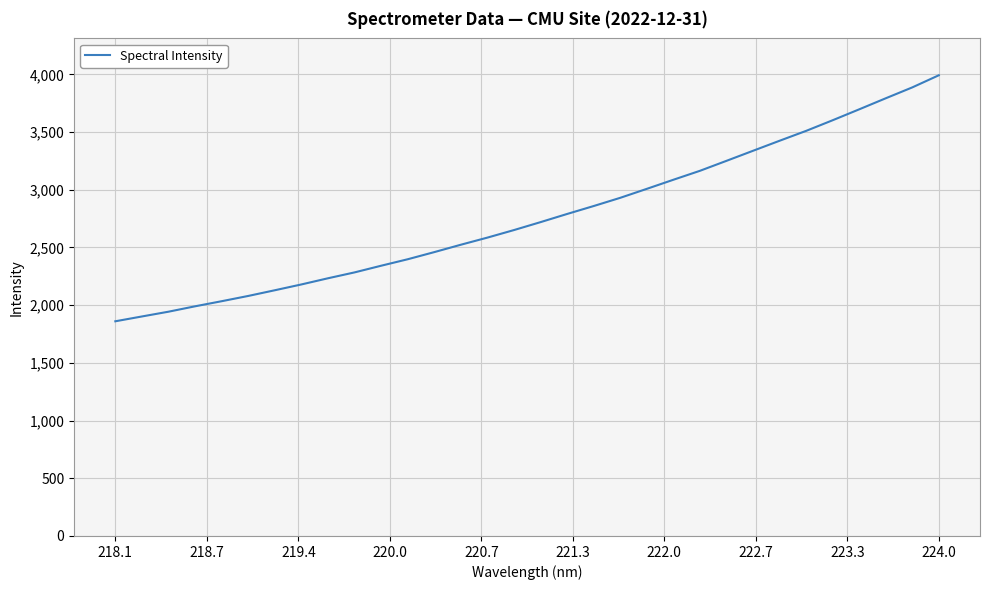

What is the sum of all values?

88644.1